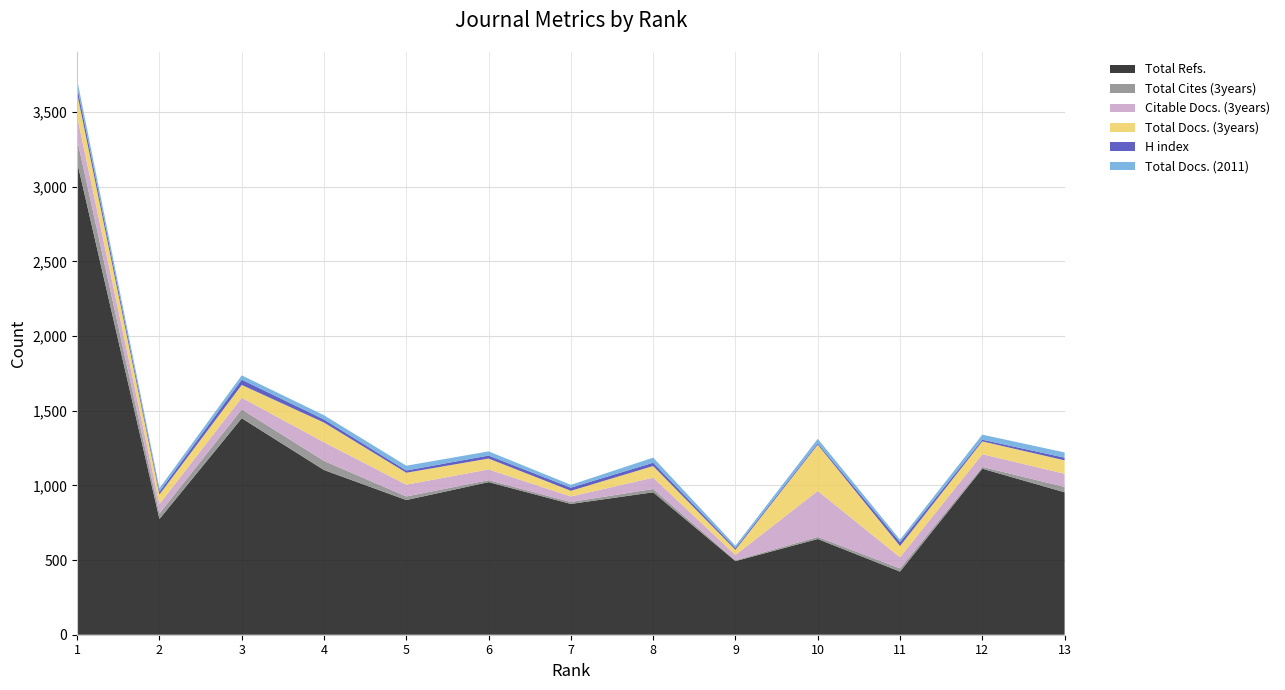

Reading left to right, list all the values displayed in this chart.

Total Refs.: 3165	775	1450	1103	902	1022	876	954	493	641	423	1112	954
Total Cites (3years): 152	37	59	61	24	13	13	22	6	14	21	12	36
Citable Docs. (3years): 154	63	78	125	79	72	37	76	35	308	75	85	88
Total Docs. (3years): 154	64	86	132	80	73	38	78	35	310	75	86	90
H index: 45	19	35	21	15	20	21	22	11	9	26	11	18
Total Docs. (2011): 47	23	29	28	32	28	19	34	16	30	17	34	35